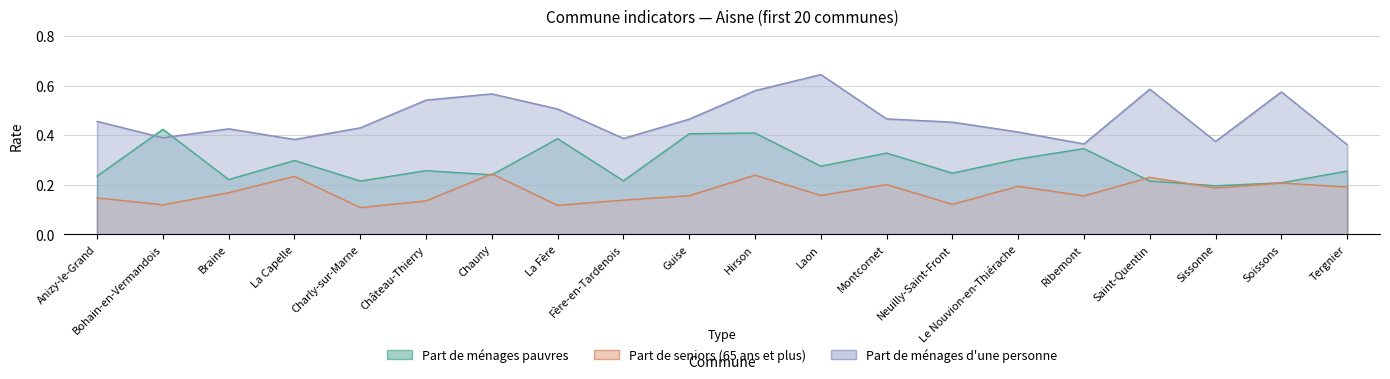

True or false: Part de ménages pauvres has more than 0 interior local peaks.

True